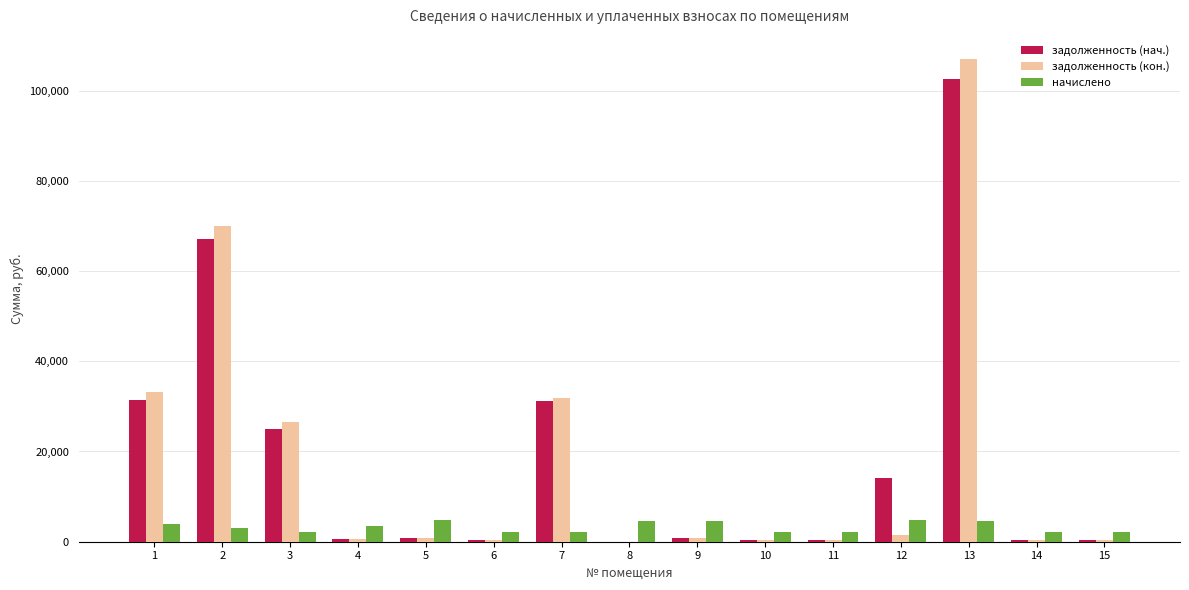

What is the sum of the задолженность (нач.) values at 8 and 11?

367.2